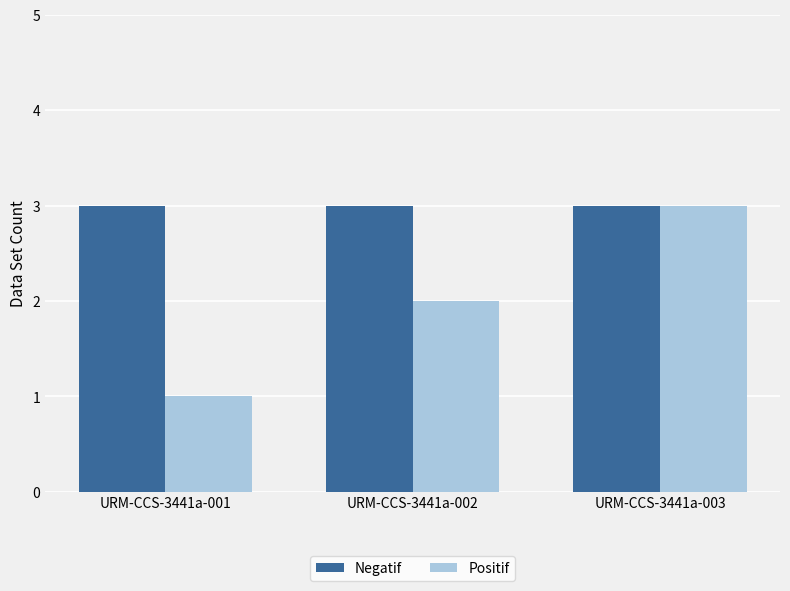

What is the value of the Negatif bar at the 3rd from the left?

3